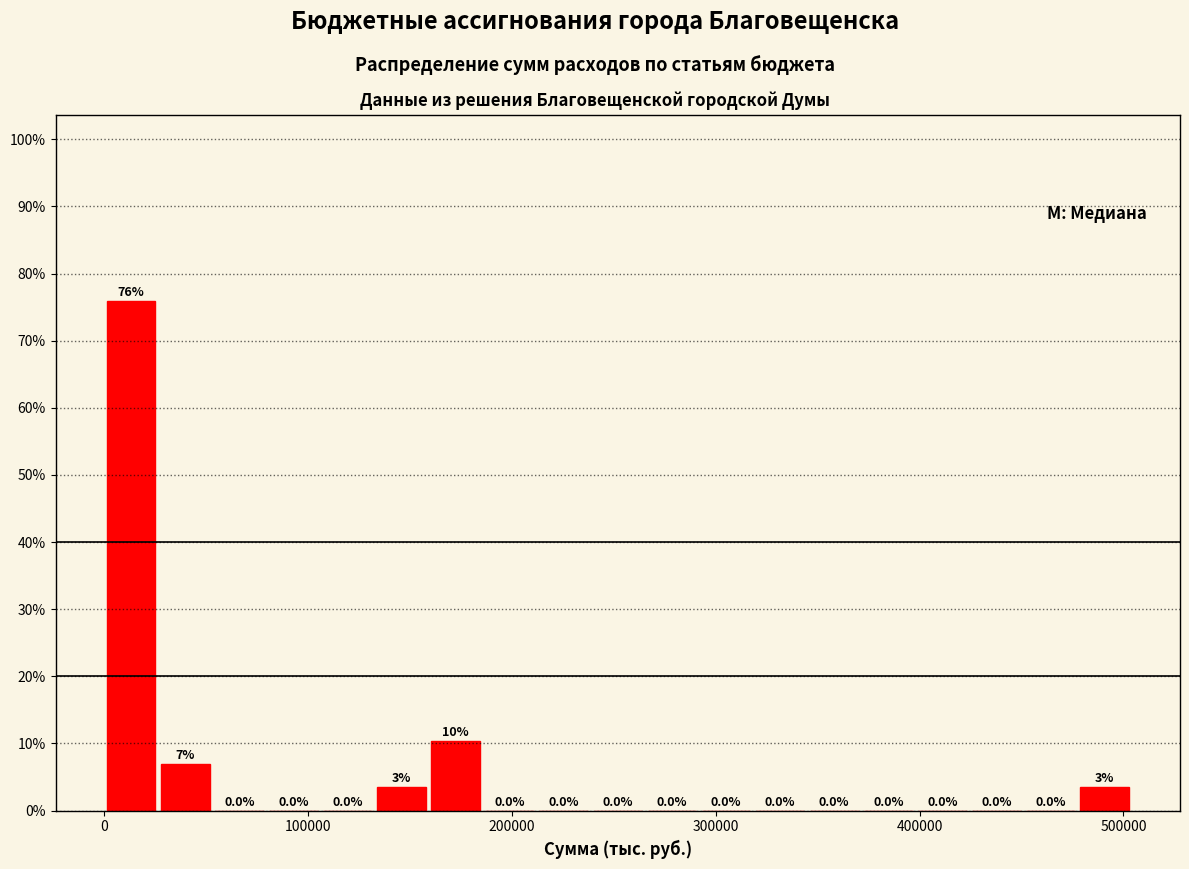

Read against the x-axis, roughly where is the centre of the tallest bar?

10000